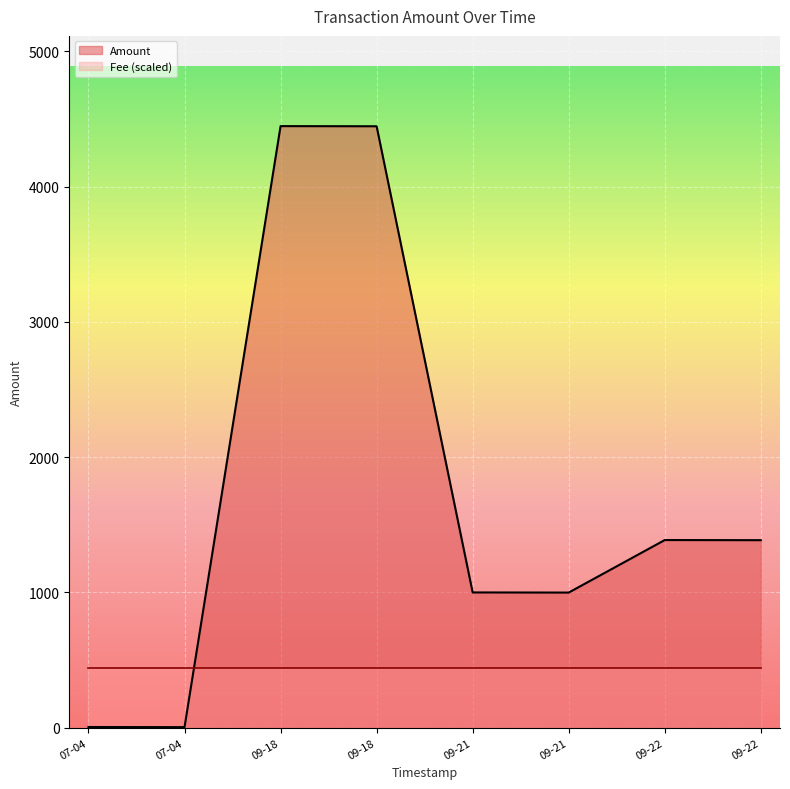

True or false: the data has more than 1 interior local peaks.

True